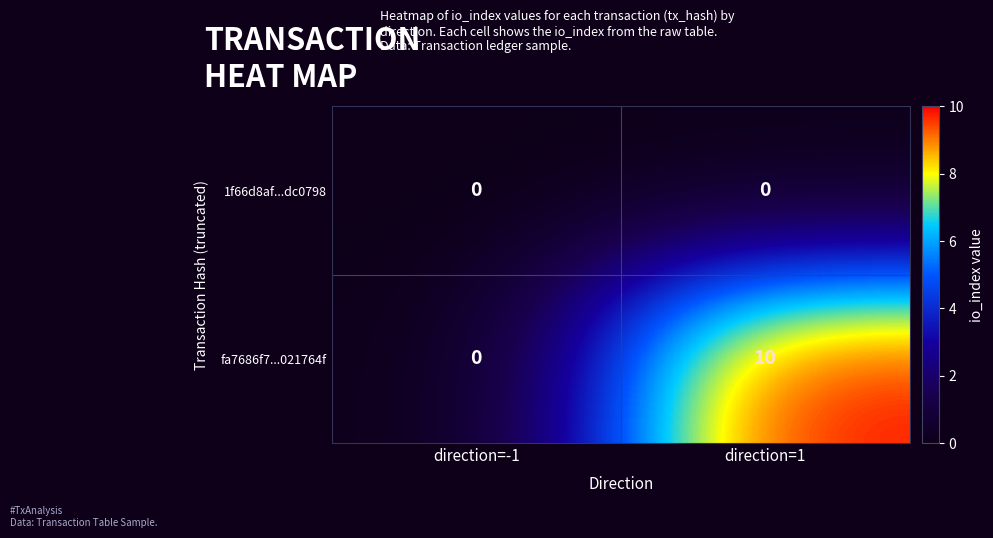

Reading right to left, list all the values displayed in this chart.

1f66d8af...dc0798: direction=1=0	direction=-1=0
fa7686f7...021764f: direction=1=10	direction=-1=0